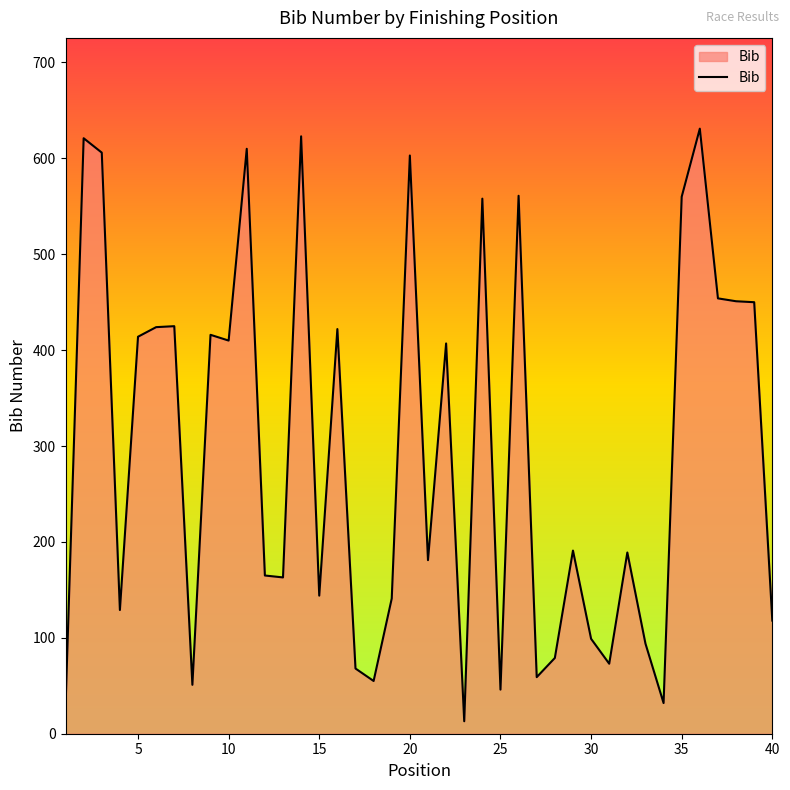

What is the sum of all values?

11764